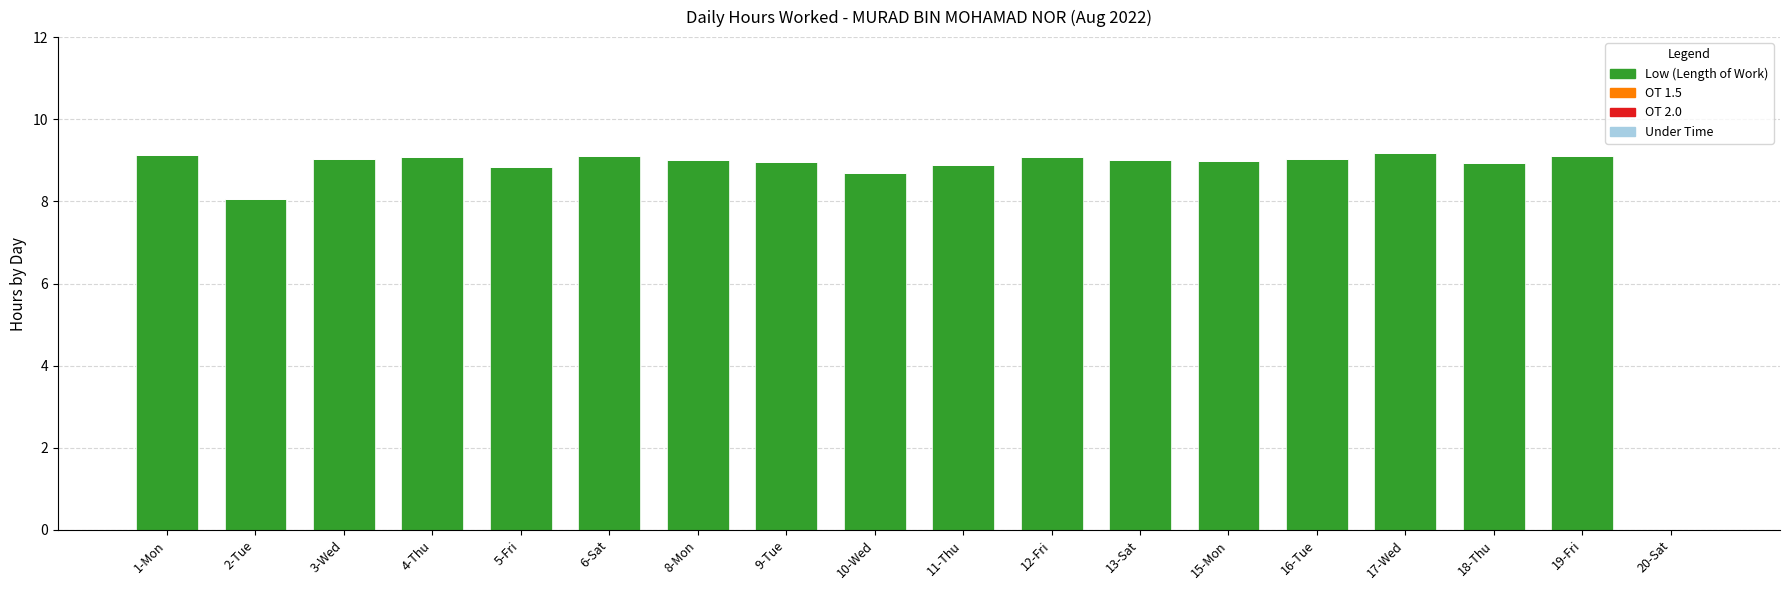

What is the sum of the values at 16-Tue and 2-Tue?

17.1